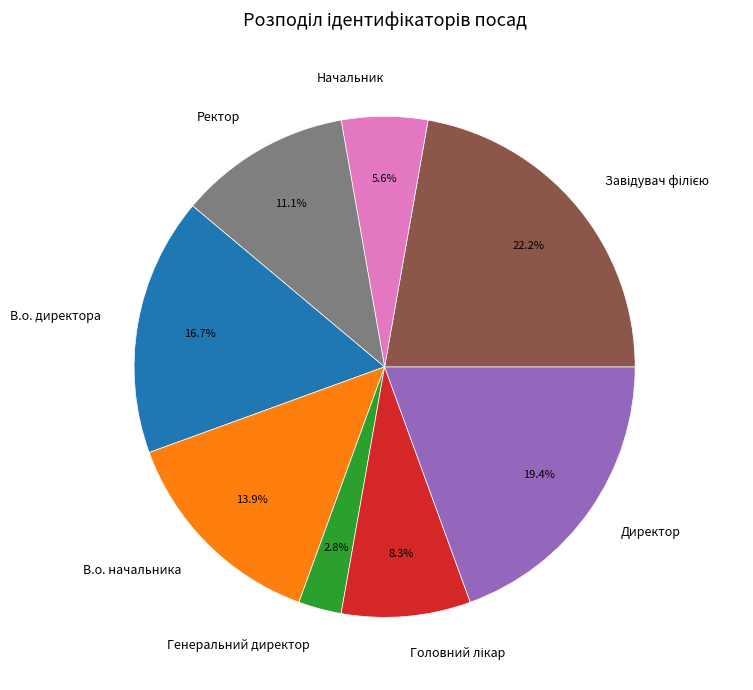

What is the ratio of the value at Начальник to the value at Генеральний директор?

2.0